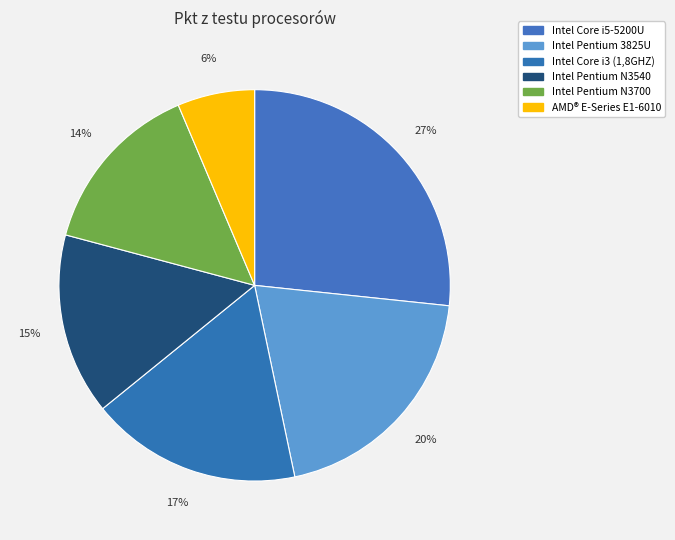

True or false: Intel Pentium N3540 accounts for 1% of the total.

False